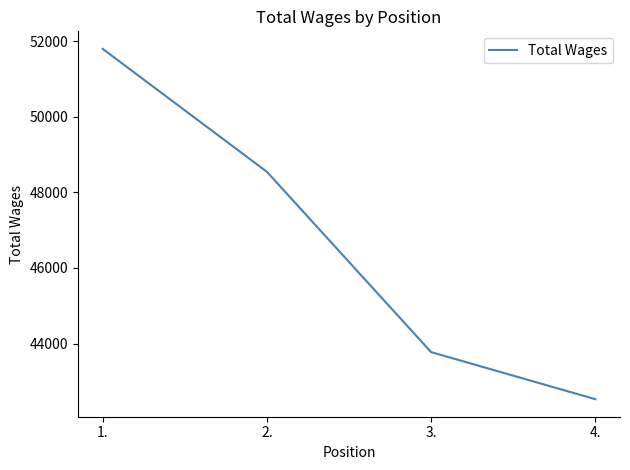

Which category has the lowest value across all series?

4.